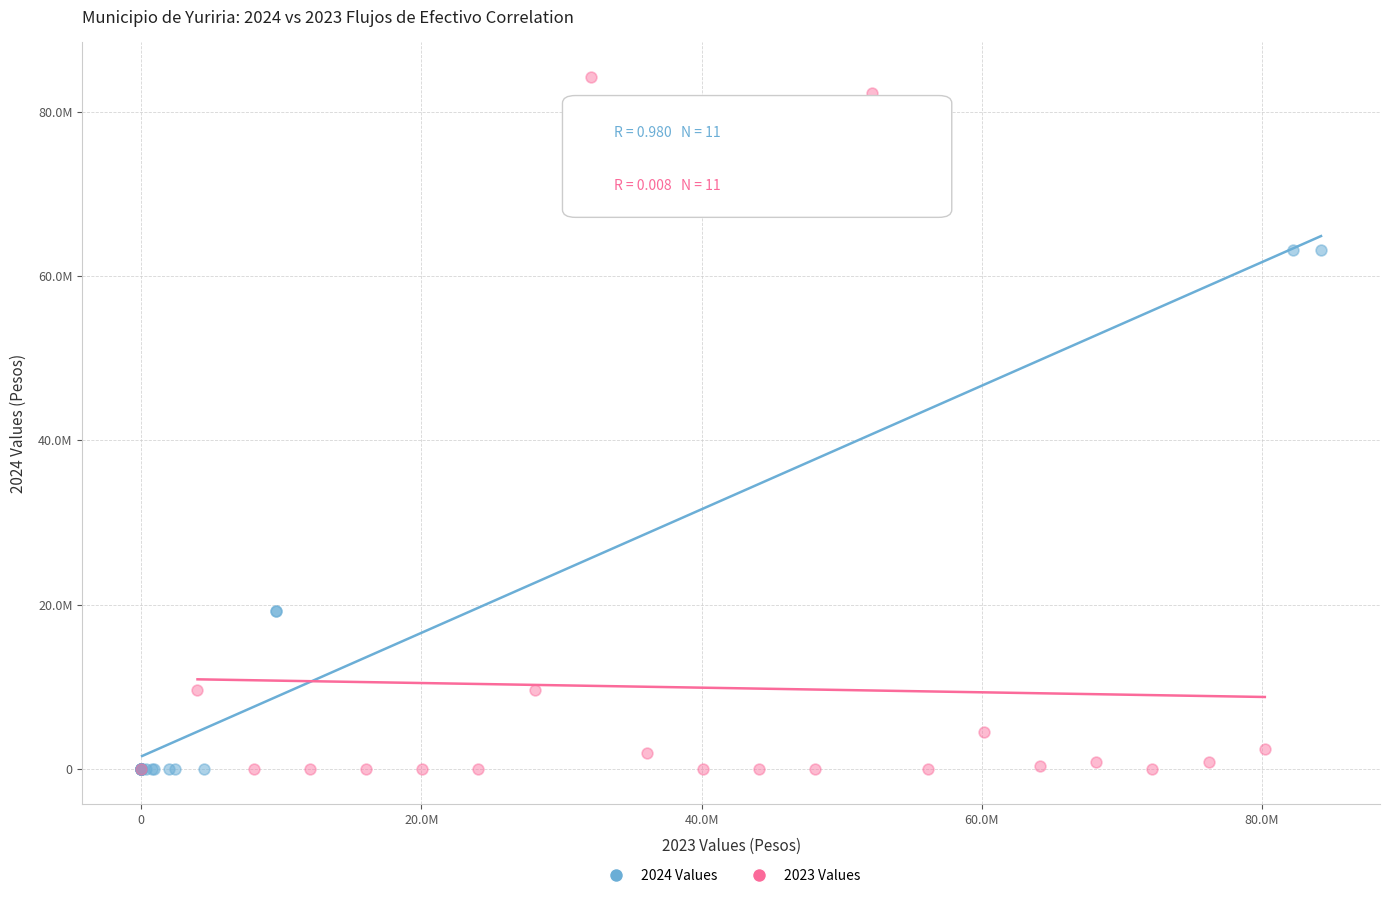

Which series has the largest Y range (max minus min)?

2023 Values